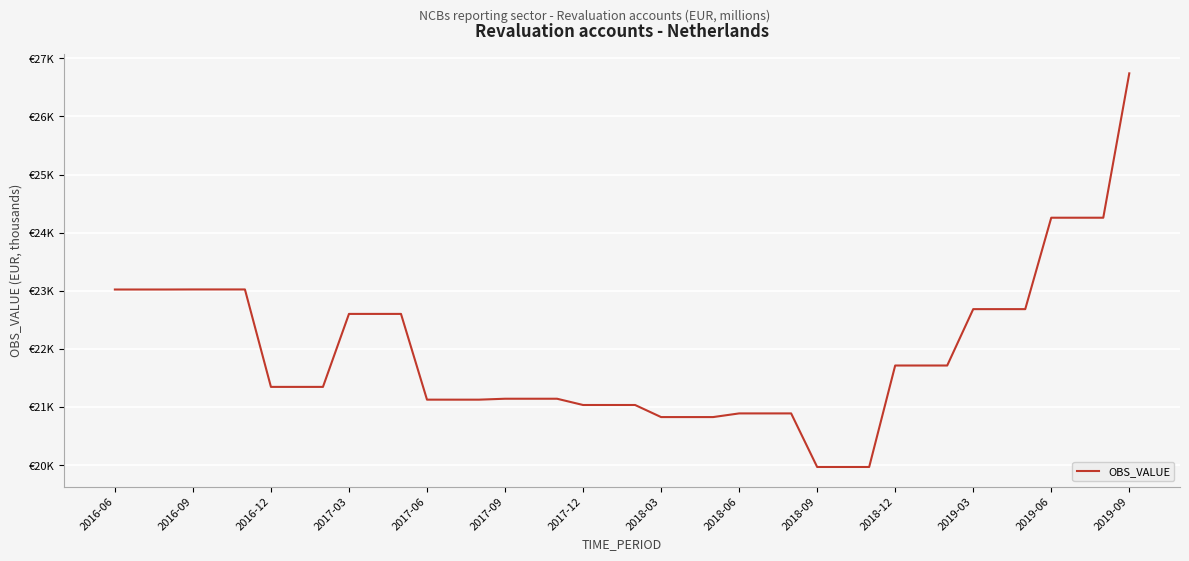

Does the chart display data point markers on the line(s)?

No